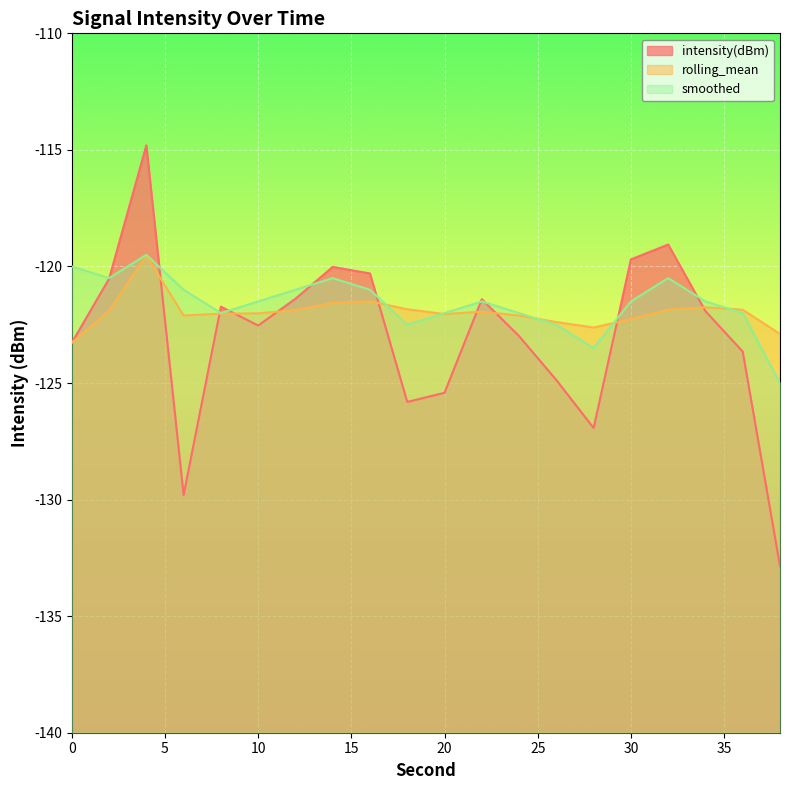

Rank the categories by rolling_mean value from lowest to highest.

0, 38, 28, 26, 30, 24, 6, 20, 8, 10, 22, 2, 12, 36, 32, 18, 34, 14, 16, 4